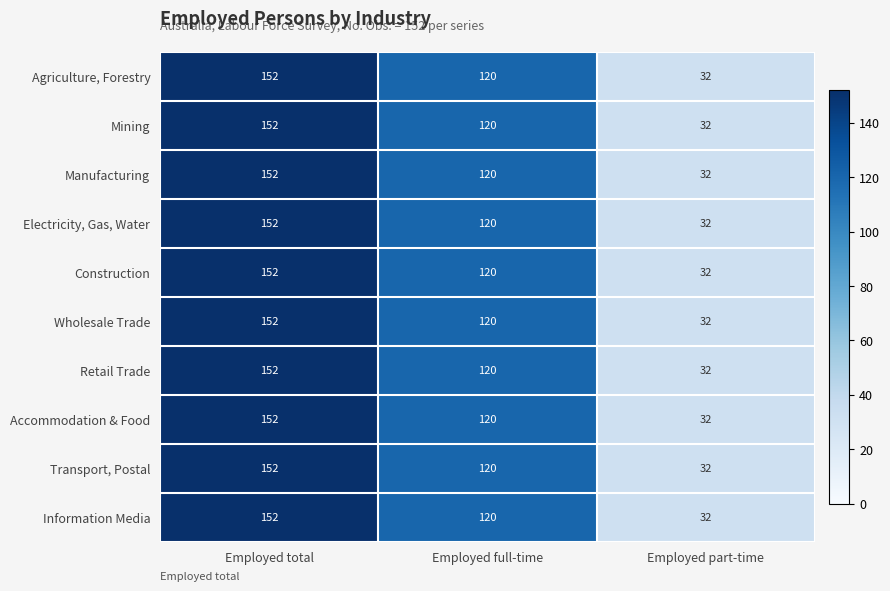

Reading left to right, what are all the values shown in this chart?

Agriculture, Forestry: Employed total=152	Employed full-time=120	Employed part-time=32
Mining: Employed total=152	Employed full-time=120	Employed part-time=32
Manufacturing: Employed total=152	Employed full-time=120	Employed part-time=32
Electricity, Gas, Water: Employed total=152	Employed full-time=120	Employed part-time=32
Construction: Employed total=152	Employed full-time=120	Employed part-time=32
Wholesale Trade: Employed total=152	Employed full-time=120	Employed part-time=32
Retail Trade: Employed total=152	Employed full-time=120	Employed part-time=32
Accommodation & Food: Employed total=152	Employed full-time=120	Employed part-time=32
Transport, Postal: Employed total=152	Employed full-time=120	Employed part-time=32
Information Media: Employed total=152	Employed full-time=120	Employed part-time=32